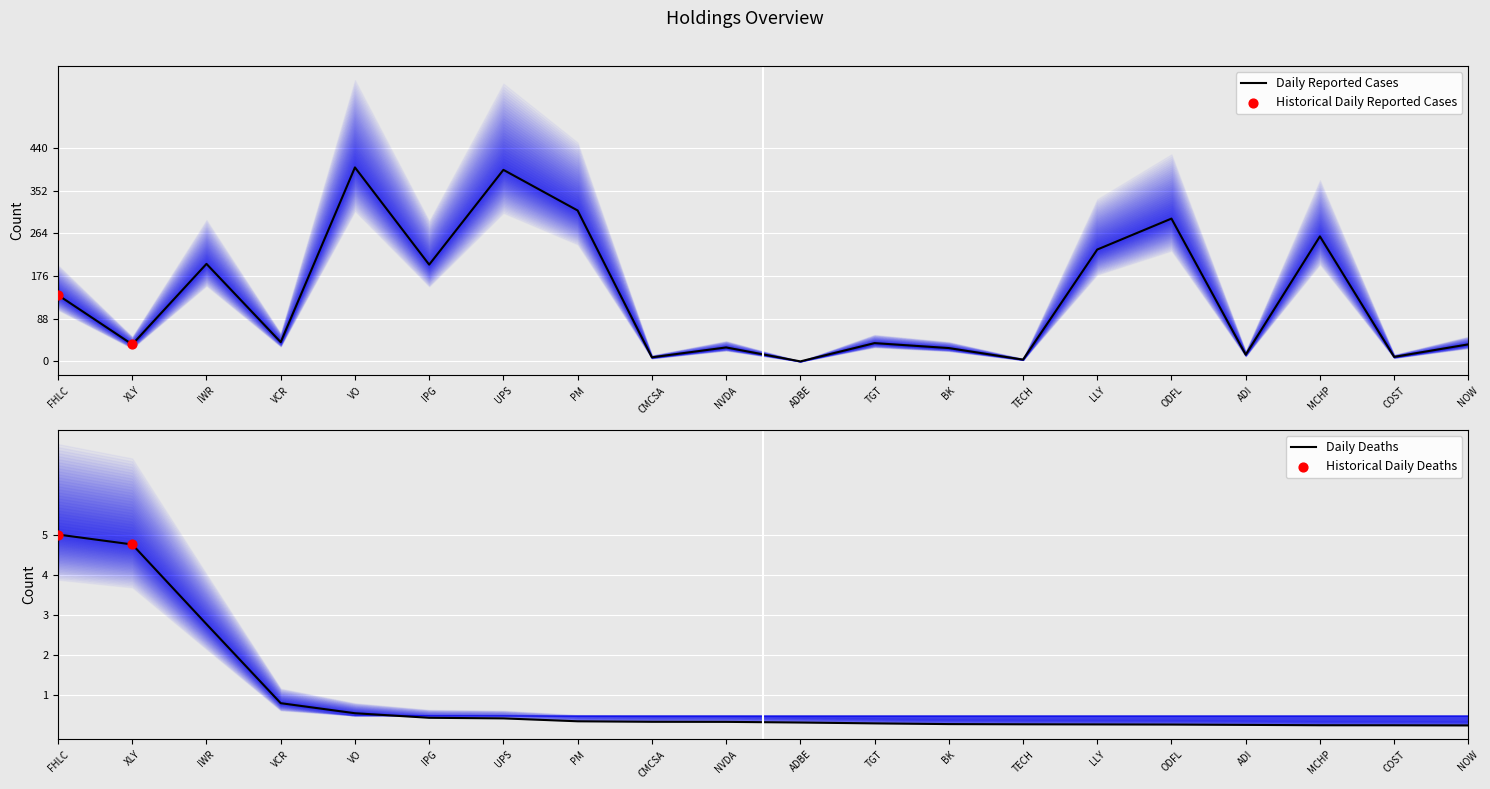

At how many categories does at least one series exceed 157?

8